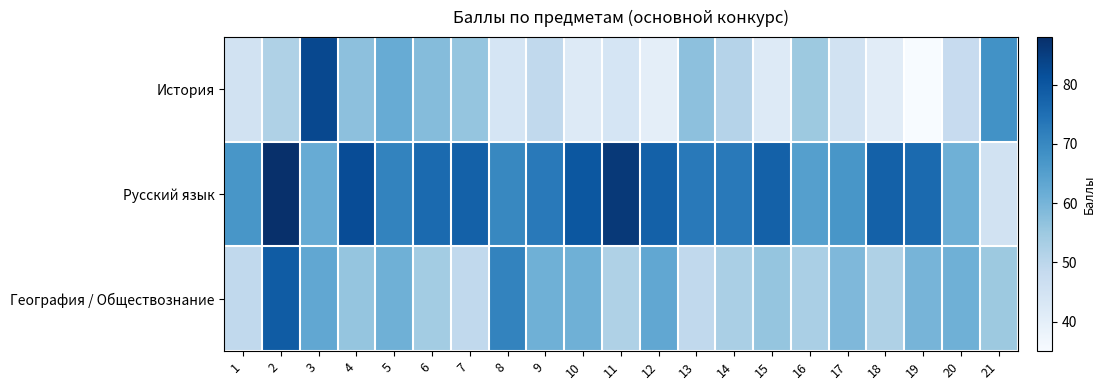

Which label corresponds to the smallest value in the chart?

19